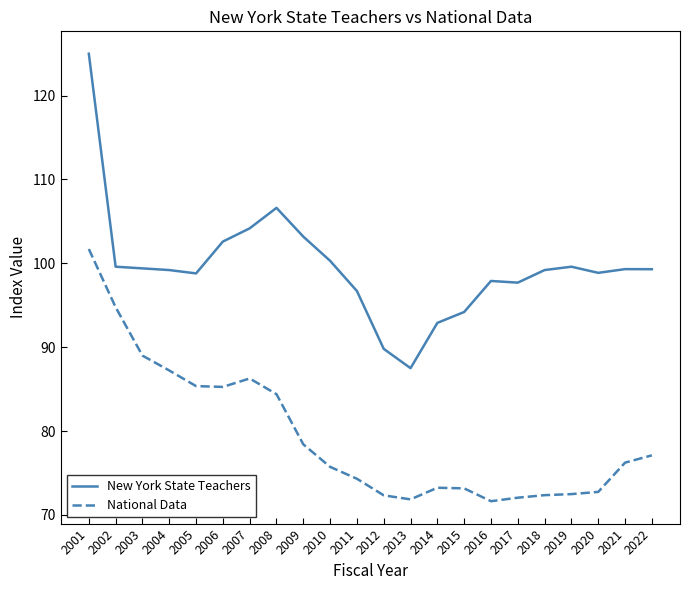

At 2005, list the series in order from largest to smallest.

New York State Teachers, National Data